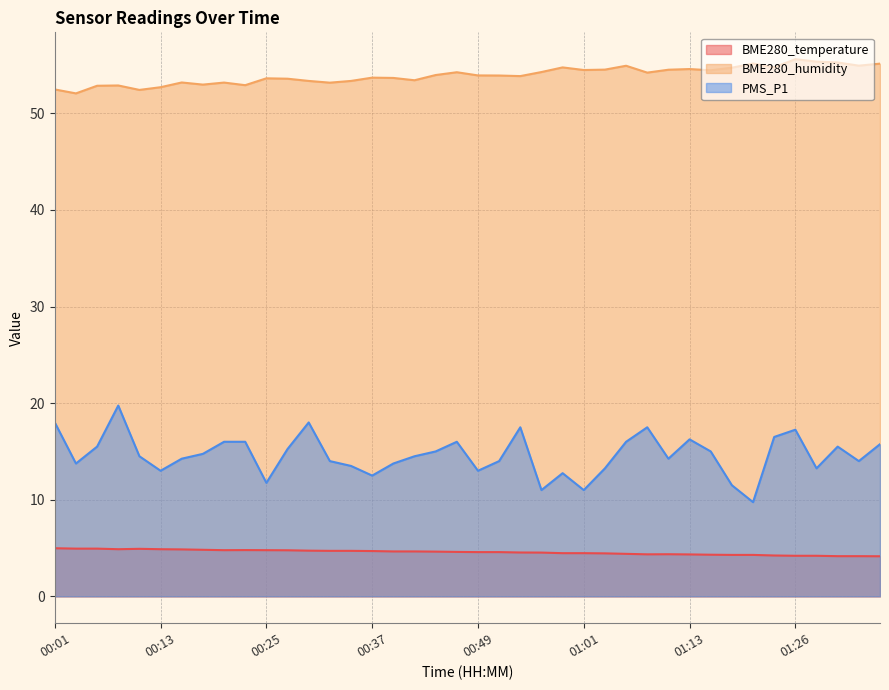

Is the value of PMS_P1 at 00:56 greater than the value of BME280_humidity at 00:10?

No